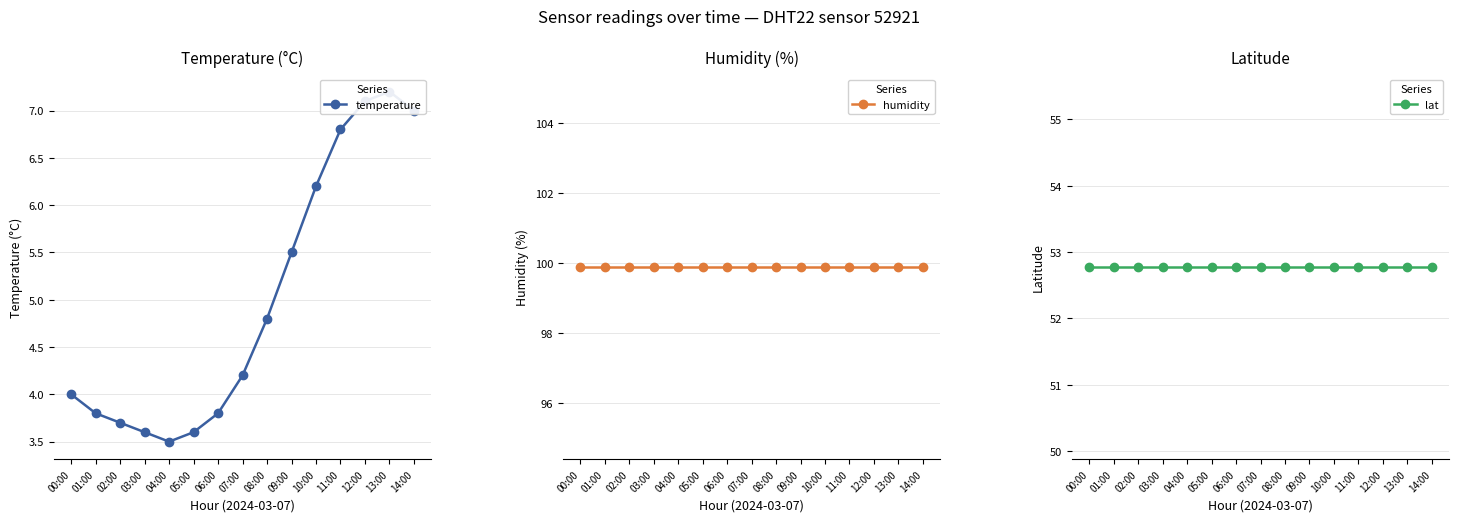

Reading right to left, transcribe all the data shown in this chart.

temperature: 14:00=7.0	13:00=7.2	12:00=7.1	11:00=6.8	10:00=6.2	09:00=5.5	08:00=4.8	07:00=4.2	06:00=3.8	05:00=3.6	04:00=3.5	03:00=3.6	02:00=3.7	01:00=3.8	00:00=4.0
humidity: 14:00=99.9	13:00=99.9	12:00=99.9	11:00=99.9	10:00=99.9	09:00=99.9	08:00=99.9	07:00=99.9	06:00=99.9	05:00=99.9	04:00=99.9	03:00=99.9	02:00=99.9	01:00=99.9	00:00=99.9
lat: 14:00=52.8	13:00=52.8	12:00=52.8	11:00=52.8	10:00=52.8	09:00=52.8	08:00=52.8	07:00=52.8	06:00=52.8	05:00=52.8	04:00=52.8	03:00=52.8	02:00=52.8	01:00=52.8	00:00=52.8